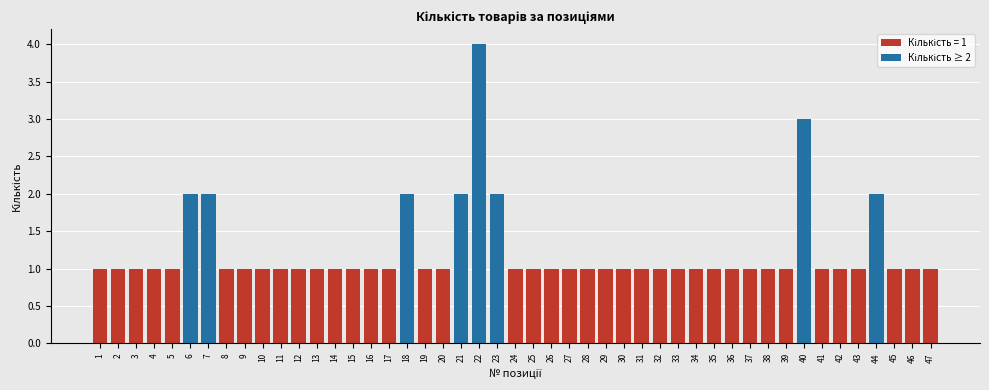

Are the bars horizontal?

No